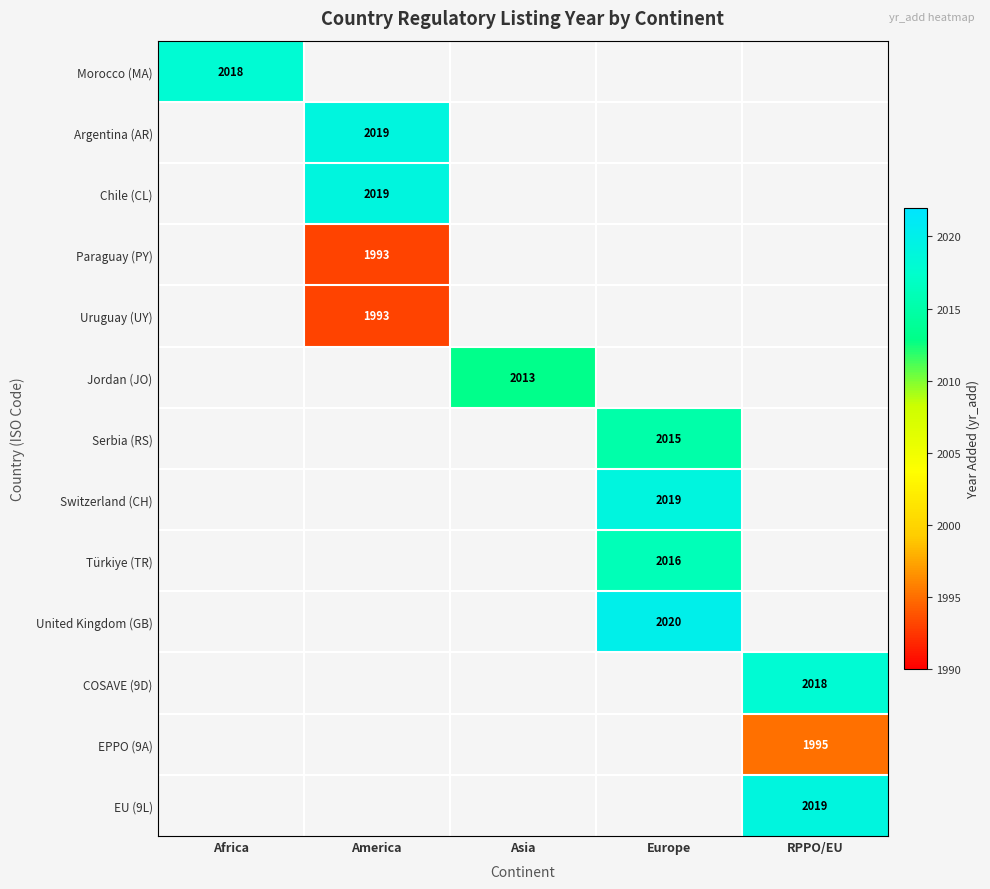

True or false: EPPO (9A) has a value of 1995 at RPPO/EU.

True